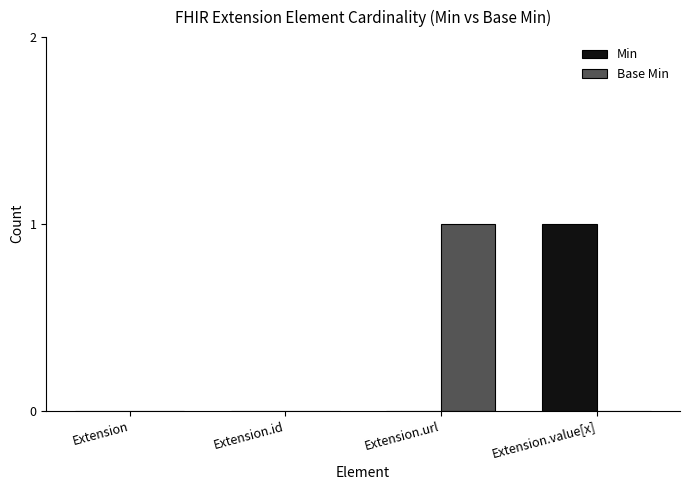

Is the value of Min at Extension.url greater than the value of Base Min at Extension.url?

No